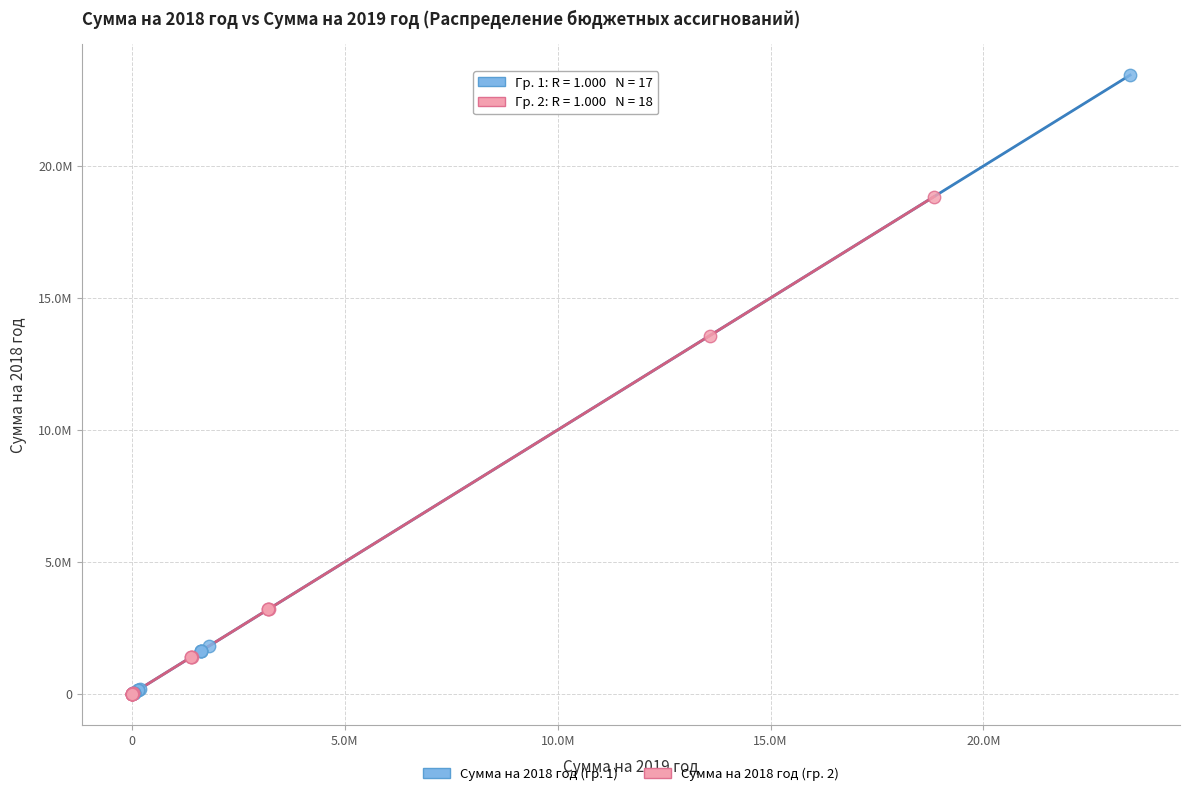

Which series reaches the maximum Y coordinate?

Сумма на 2018 год (гр. 1)